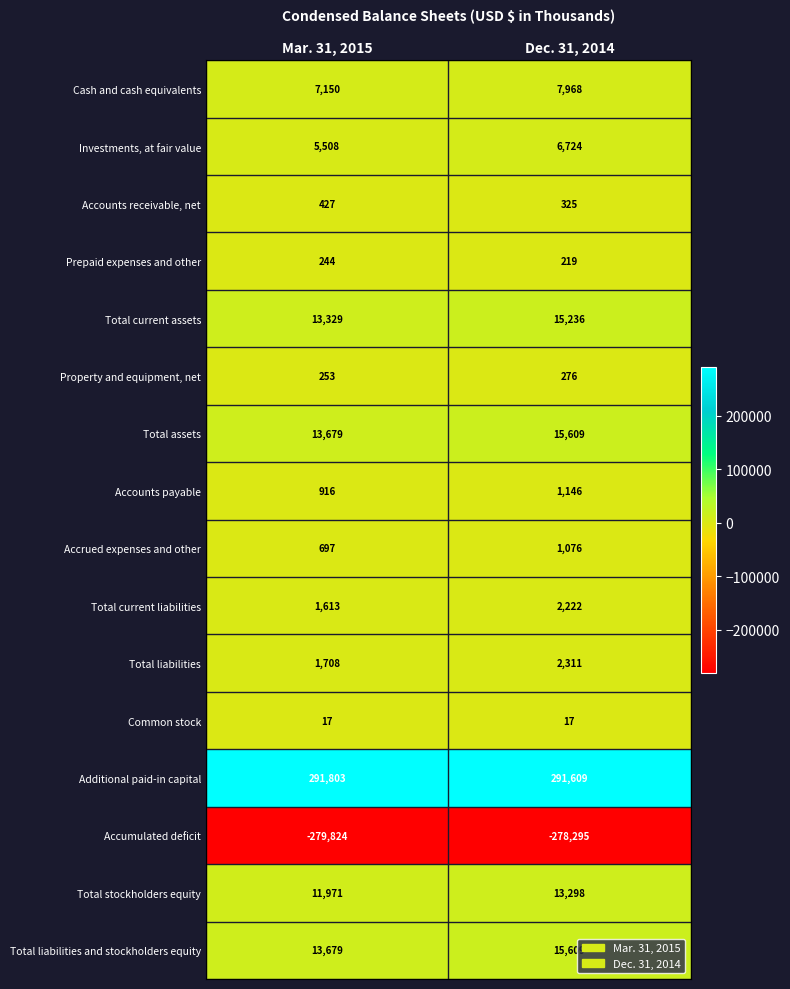

What is the average value of the Total liabilities and stockholders equity series?

14644